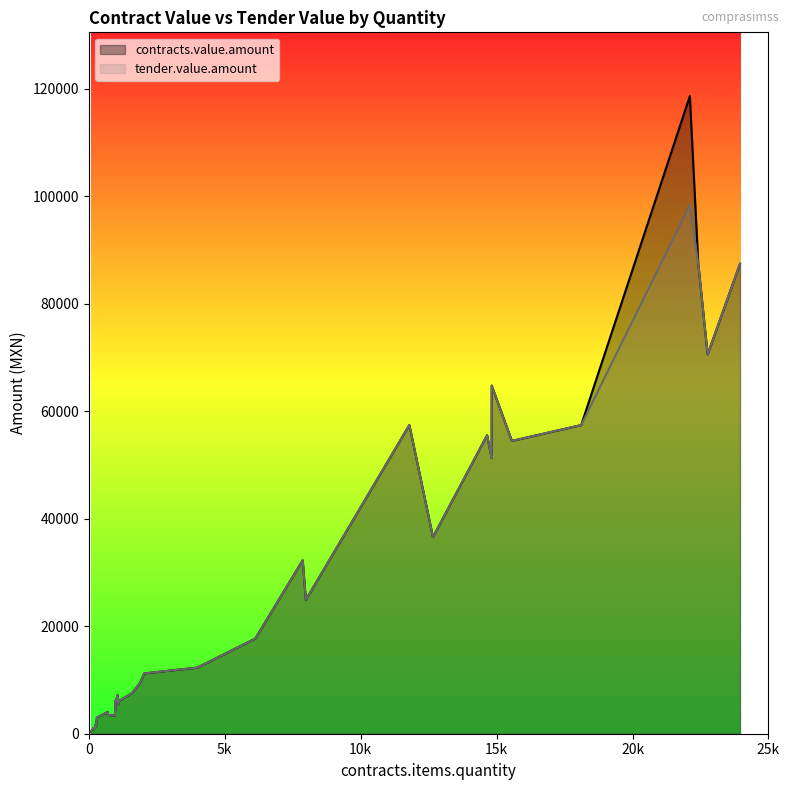

Read the contracts.value.amount value at 300.

3000.0